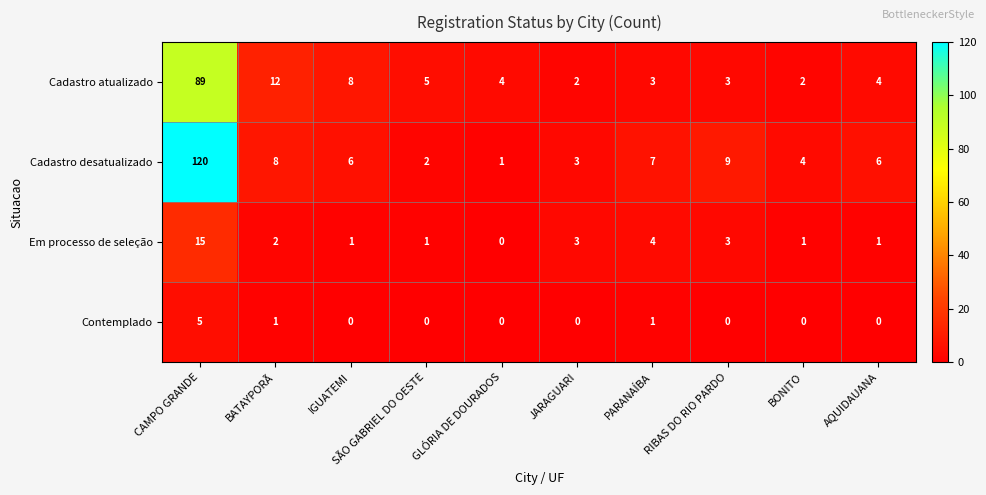

Which series changed the most between BATAYPORÃ and PARANAÍBA?

Cadastro atualizado